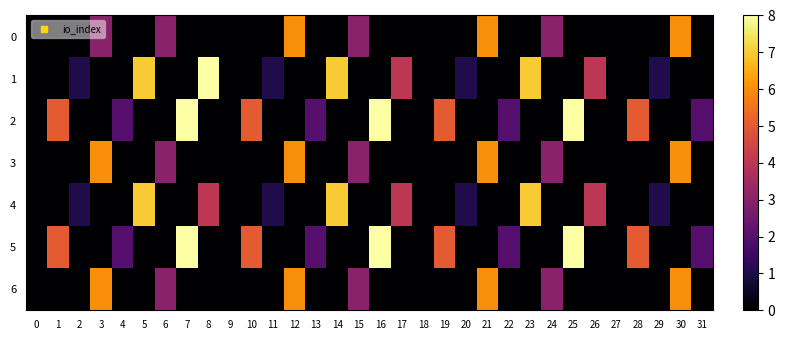

Rank the series by their maximum value, from highest to lowest.

1, 2, 5, 4, 0, 3, 6